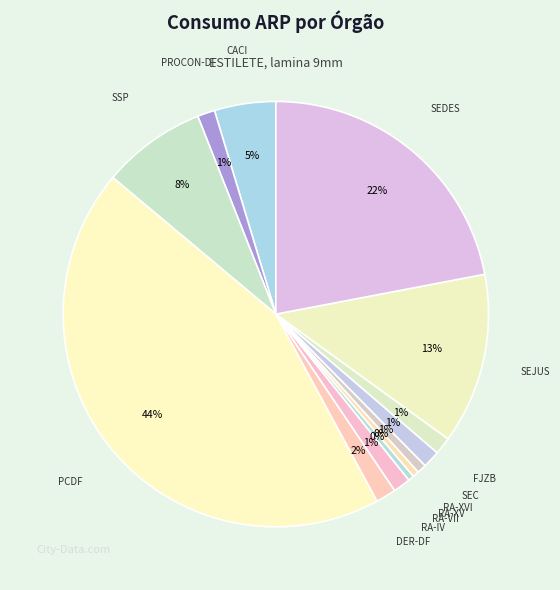

How many segments does this pie chart have?

13